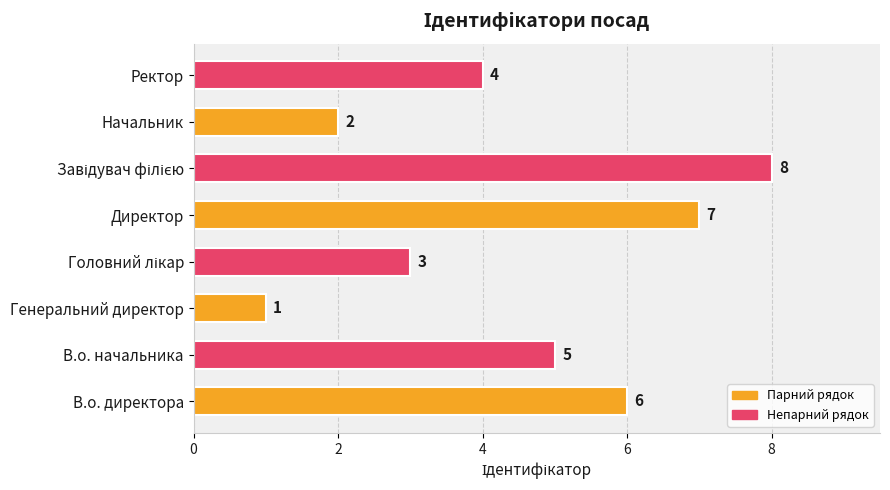

Reading top to bottom, list all the values displayed in this chart.

4	2	8	7	3	1	5	6